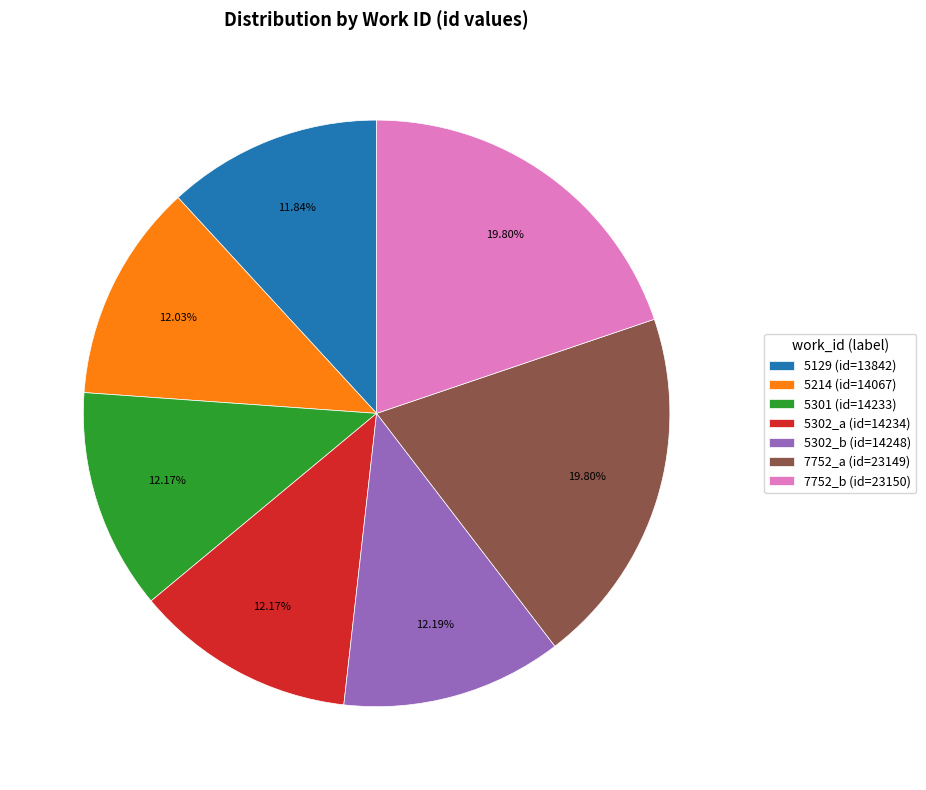

Does 5302_a (id=14234) account for over 50% of the chart?

No